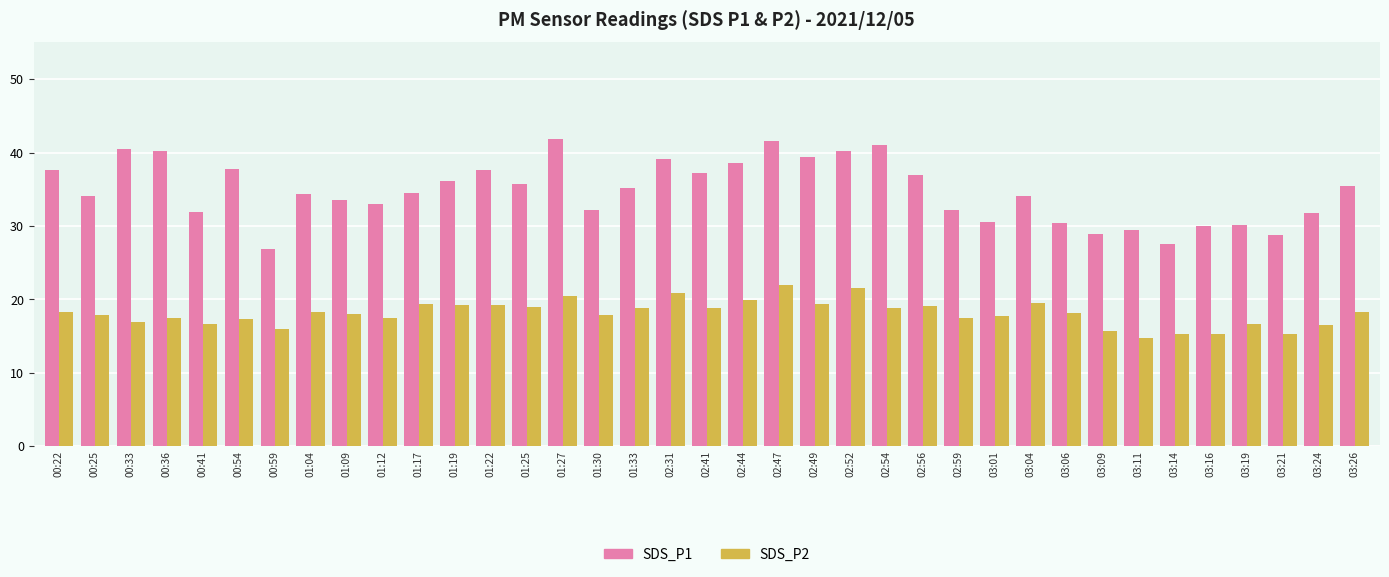

What is the difference between the second highest and second lowest values in the SDS_P1 series?

14.1